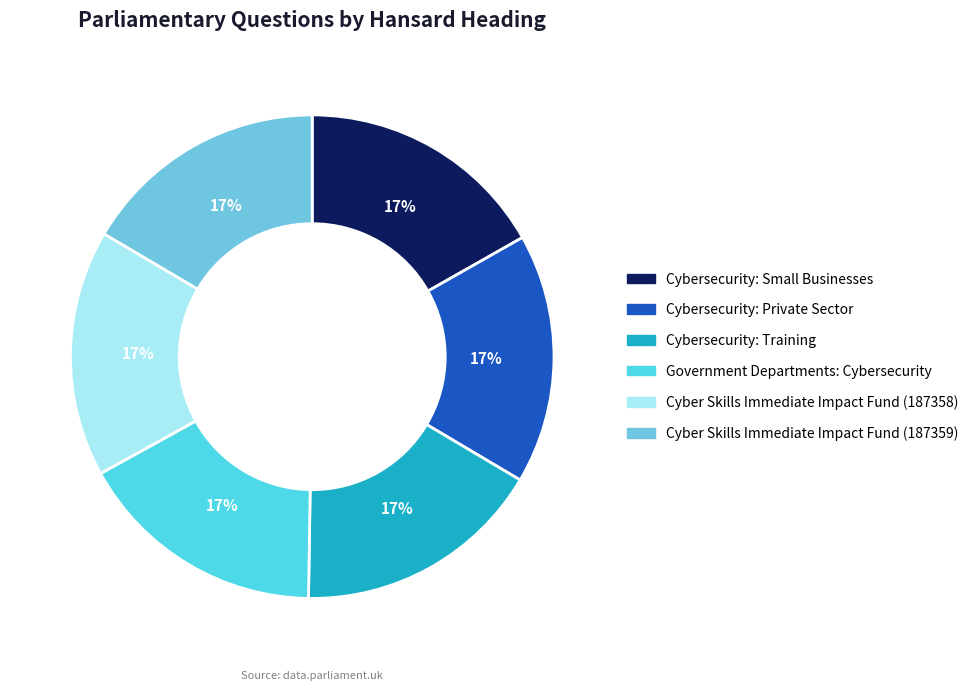

Count the number of slices in the pie.

6